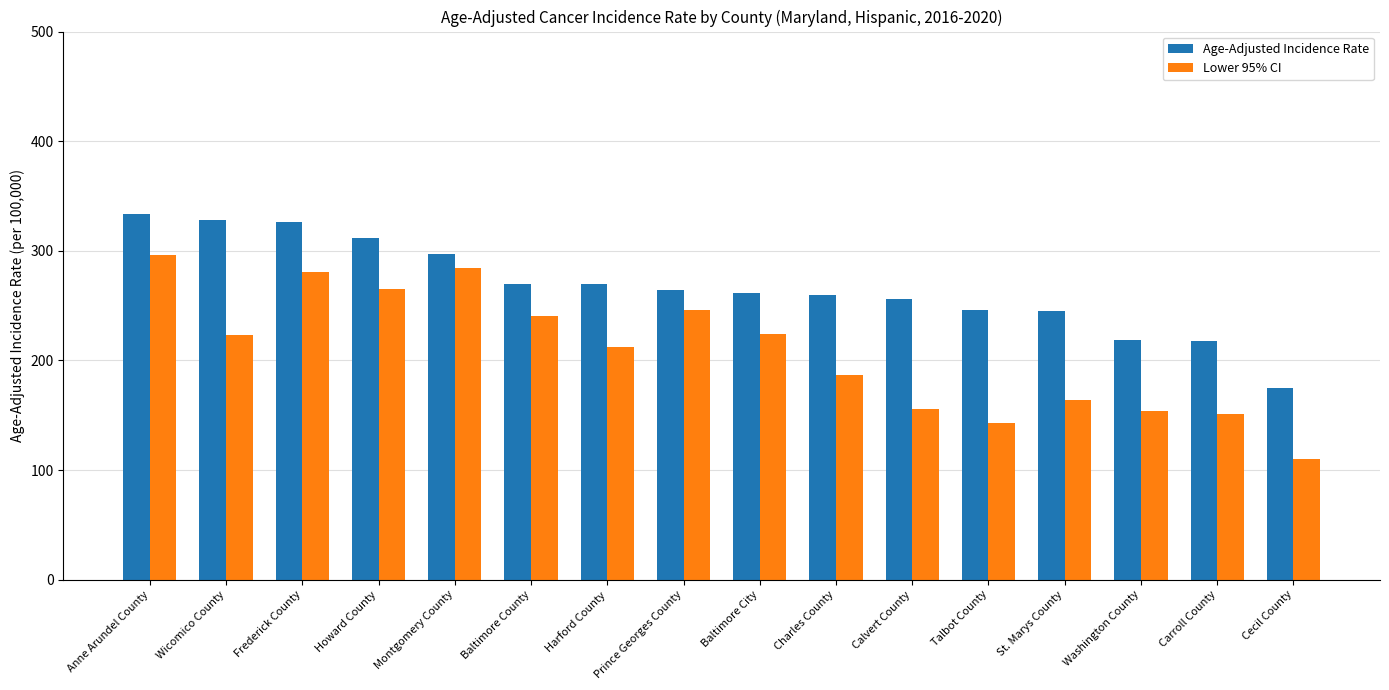

At which label is Lower 95% CI closest to 203?

Harford County